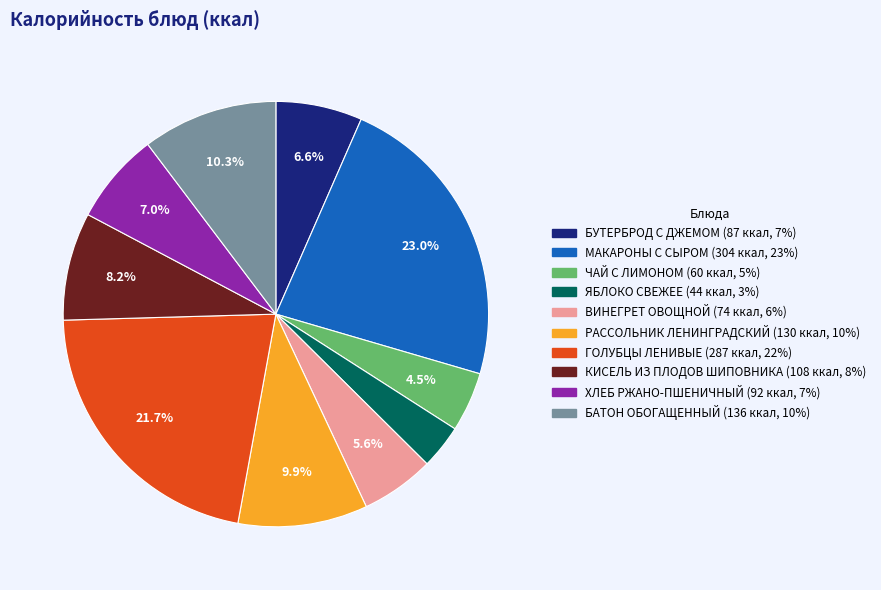

Which category has the biggest portion of the pie?

МАКАРОНЫ С СЫРОМ